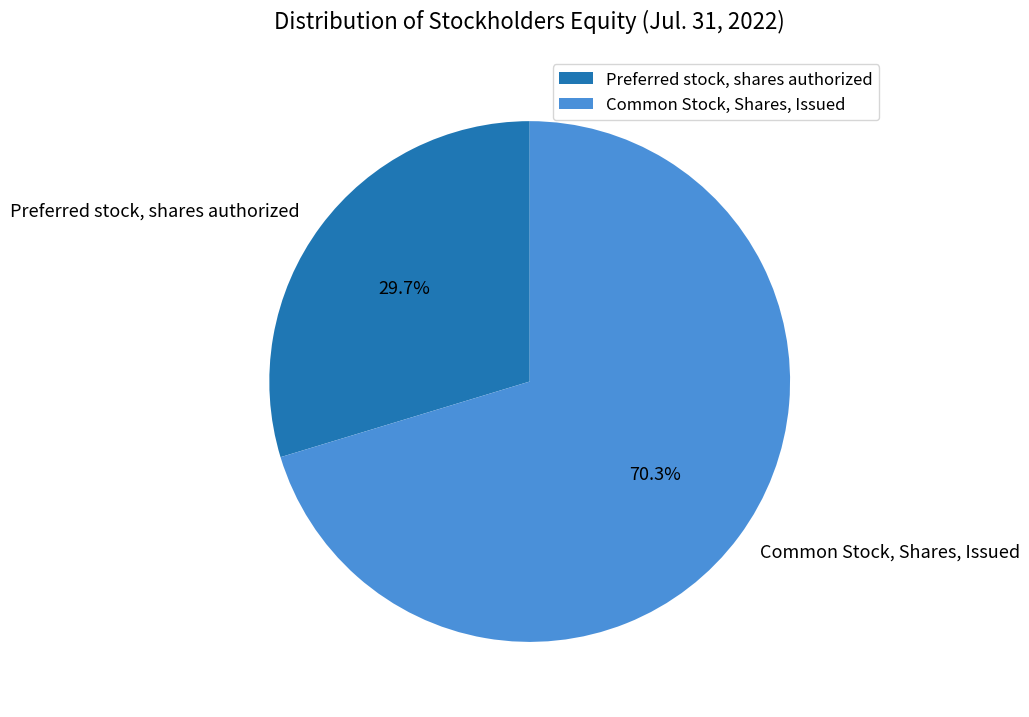

Is it true that Preferred stock, shares authorized is 30% of the pie?

True